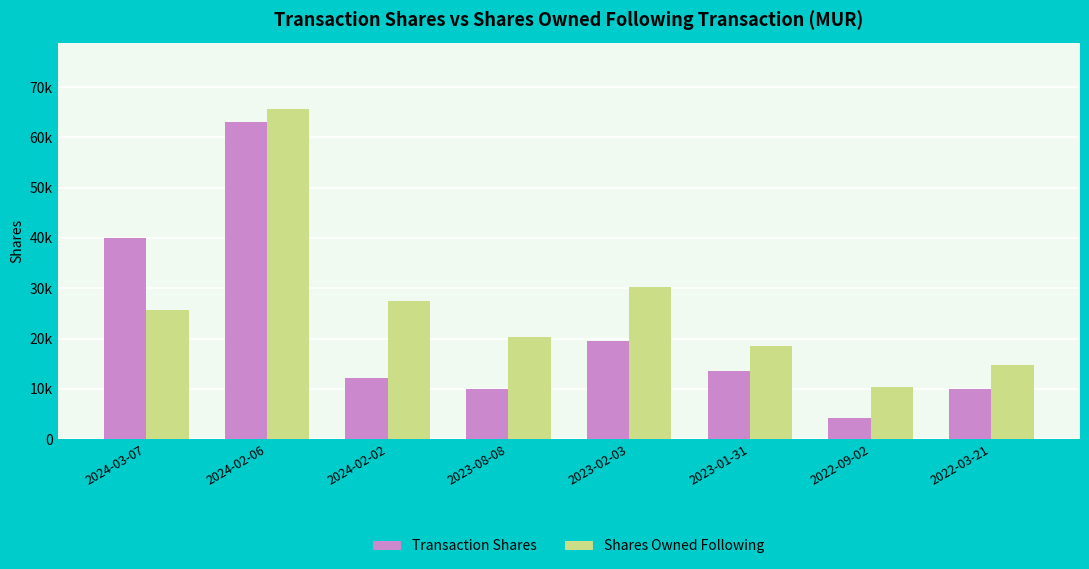

List the series in order of their overall mean, highest first.

Shares Owned Following, Transaction Shares